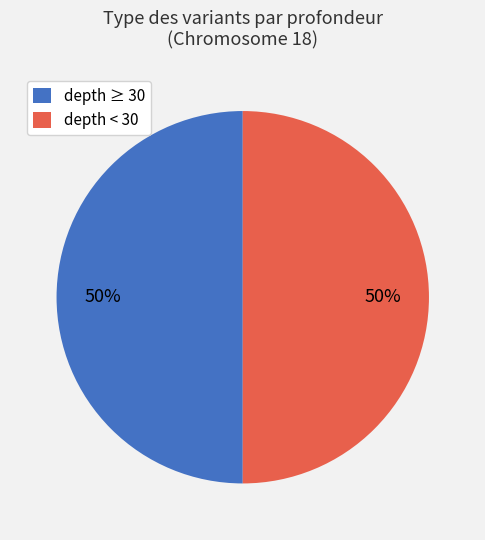

Is it true that depth < 30 is 50% of the pie?

True